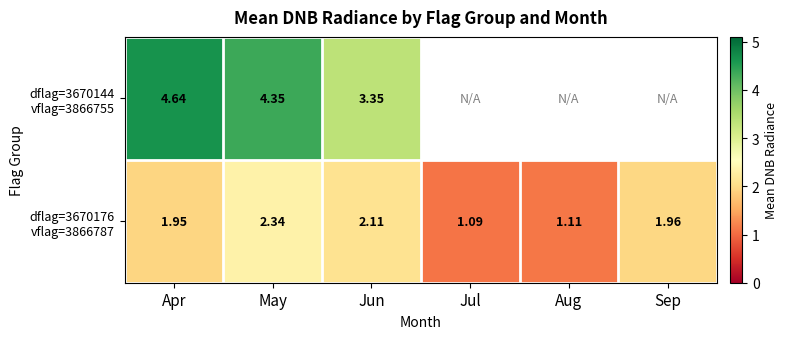

How many distinct data groups are displayed?

2